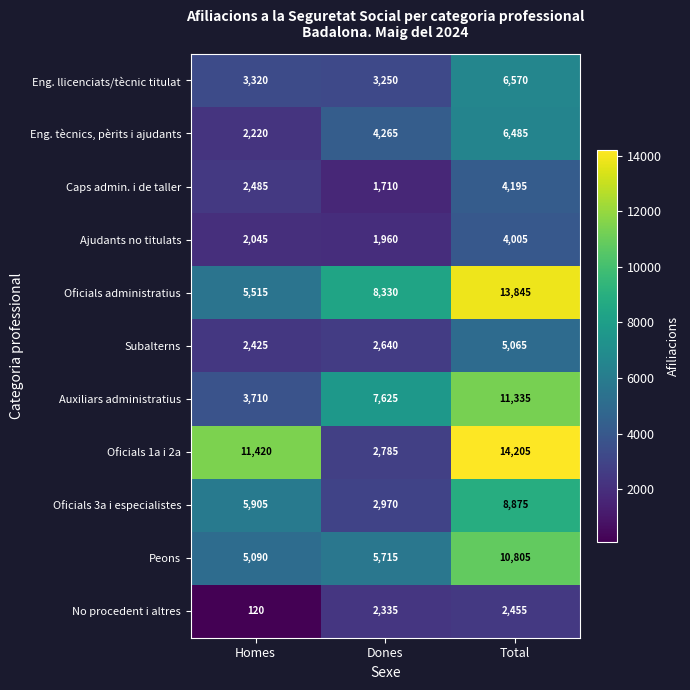

At which category is the sum across all series the highest?

Total